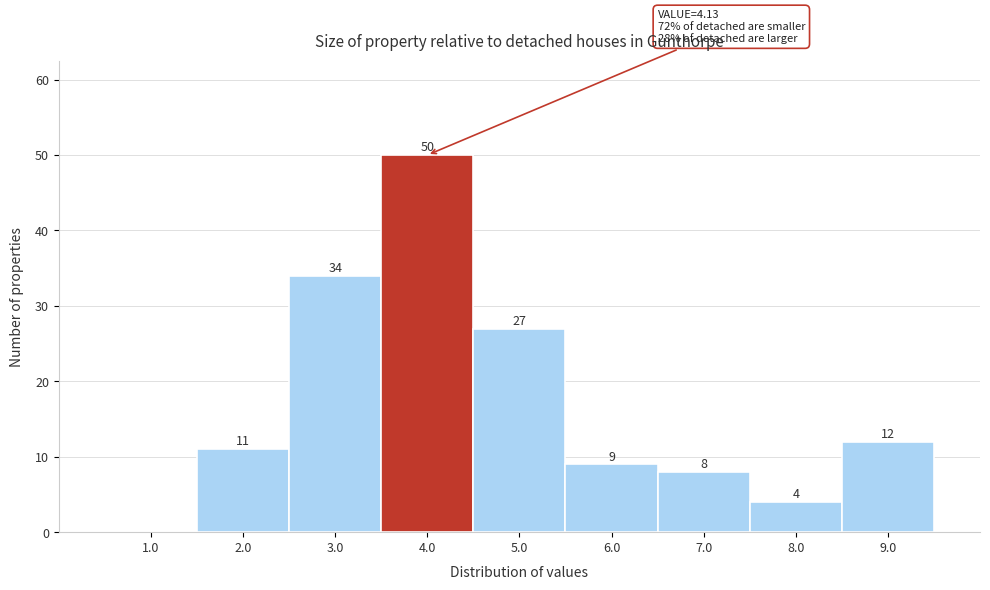

Reading right to left, transcribe all the data shown in this chart.

9.0=12	8.0=4	7.0=8	6.0=9	5.0=27	4.0=50	3.0=34	2.0=11	1.0=0